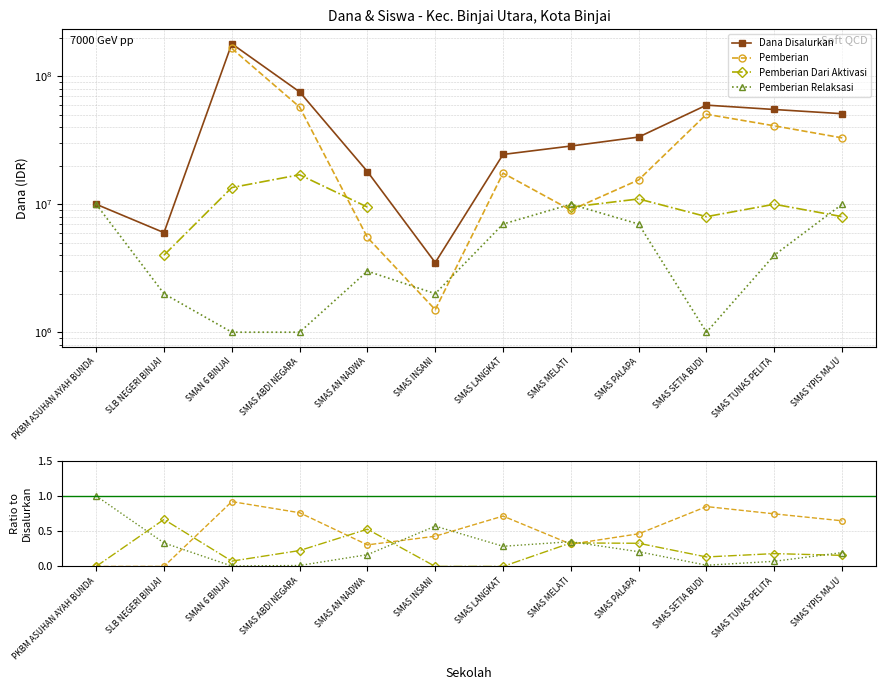

What is the average value of the Pemberian series?

0.5